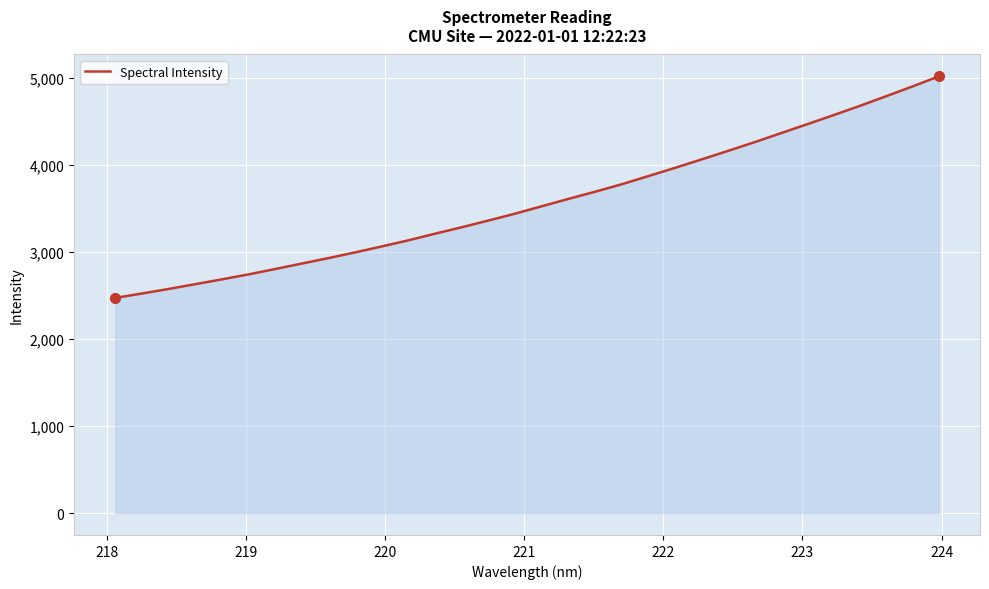

What is the maximum value shown in the chart?

5017.8